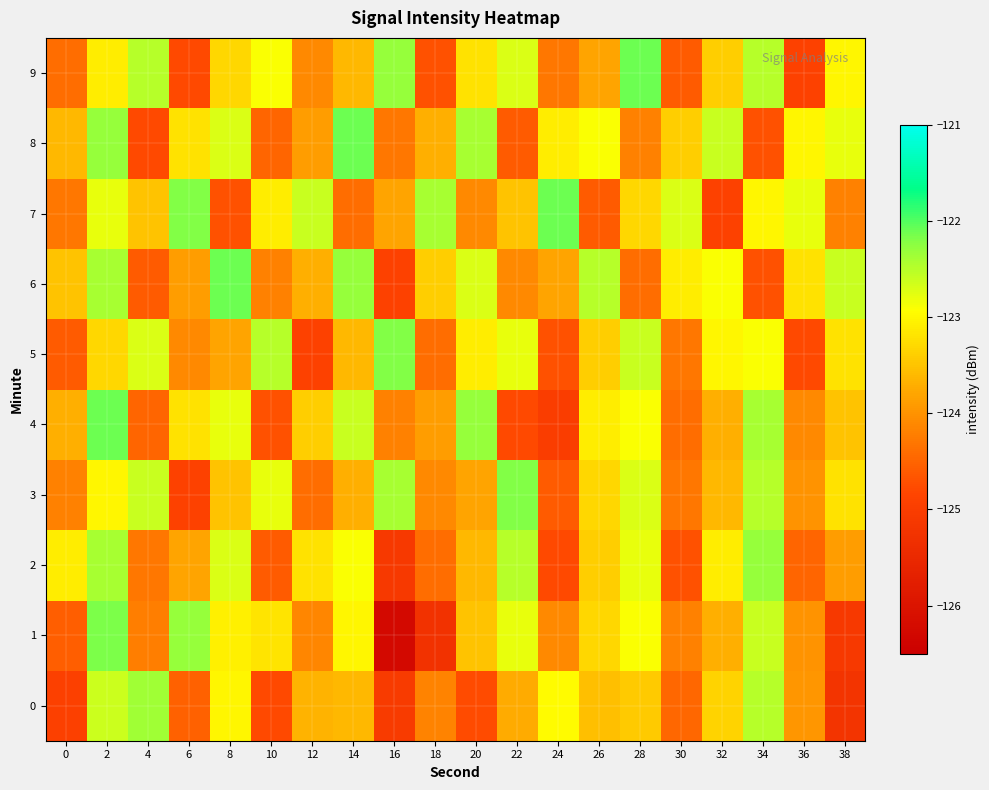

Which series changed the most between 8 and 28?

6